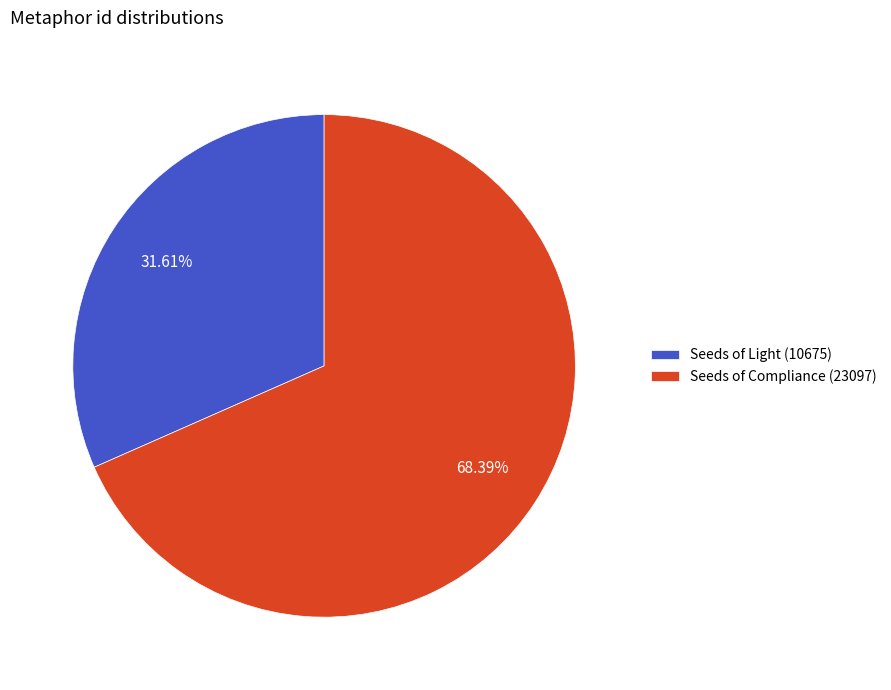

To the nearest percent, what percentage of the pie is Seeds of Light (10675)?

32%